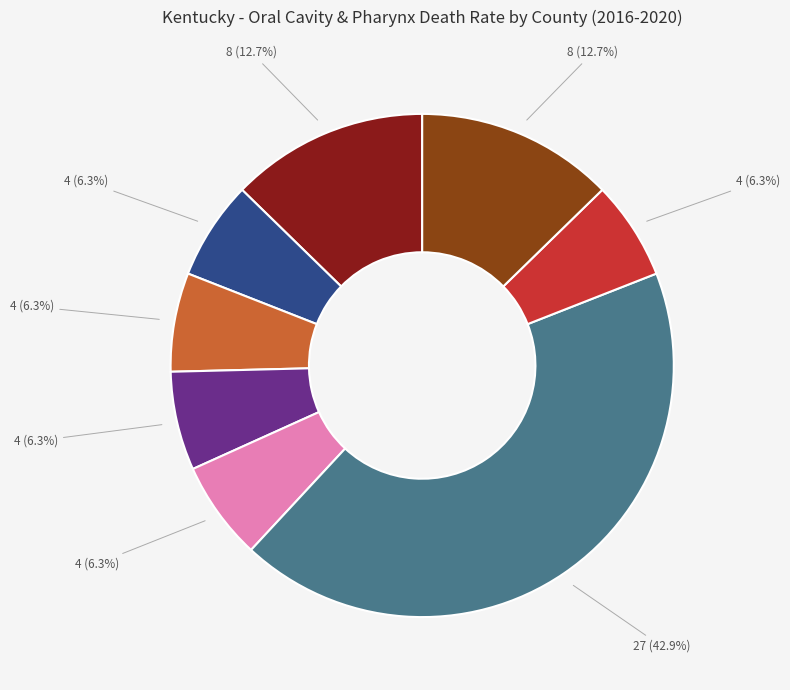

Does any single category account for the majority?

No